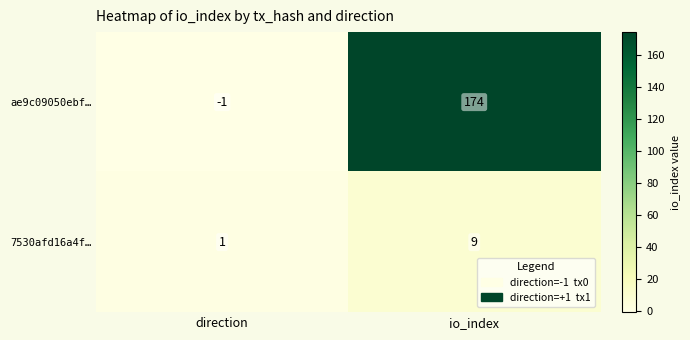

What is the sum of the ae9c09050ebf… values at io_index and direction?

173